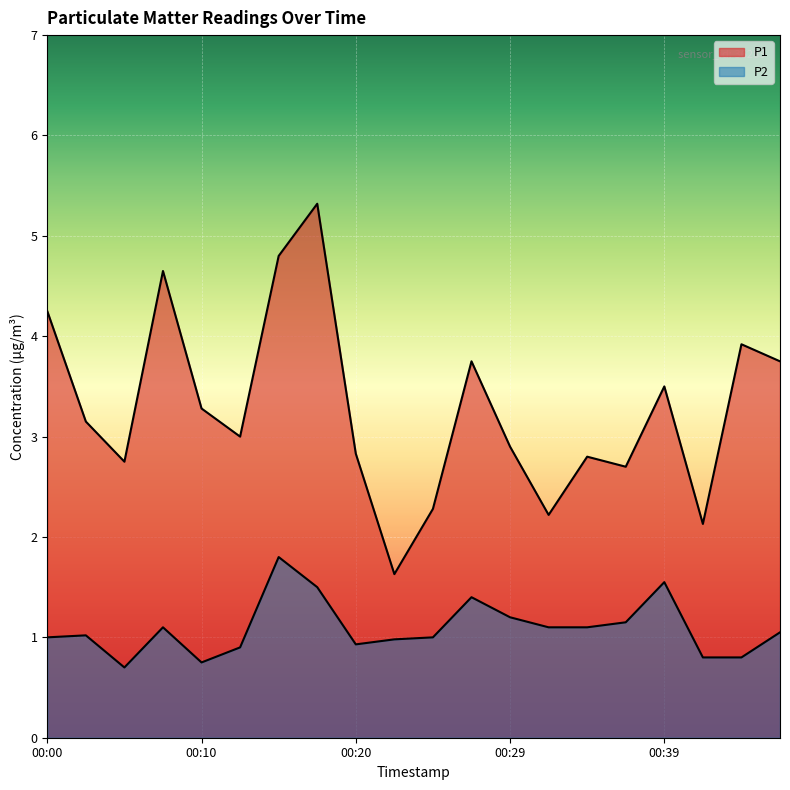

What is the total value across all series at 00:12?

3.9